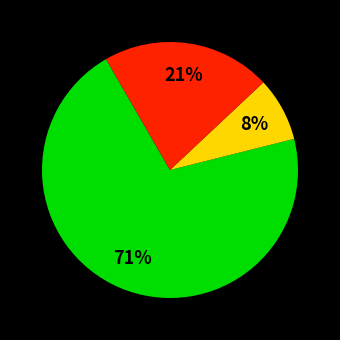

Is there a majority slice in this chart?

Yes